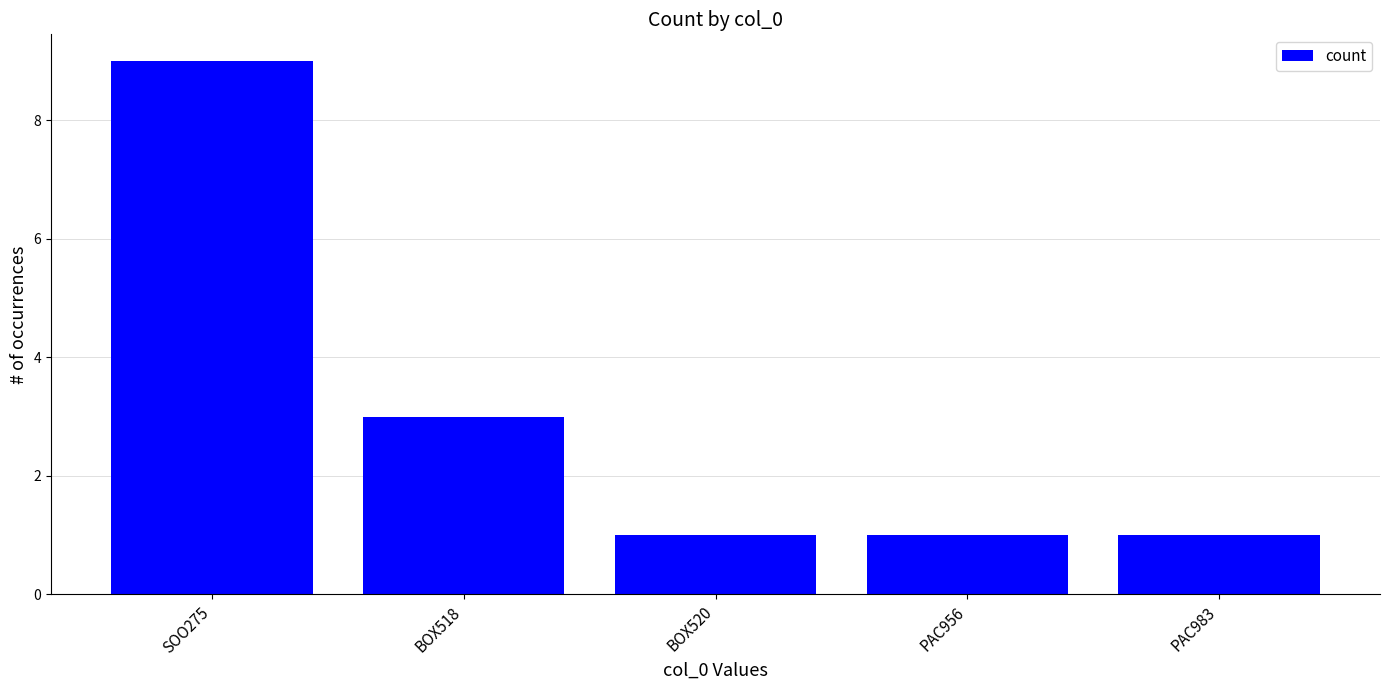

Reading left to right, extract all data points from this chart.

SOO275=9	BOX518=3	BOX520=1	PAC956=1	PAC983=1